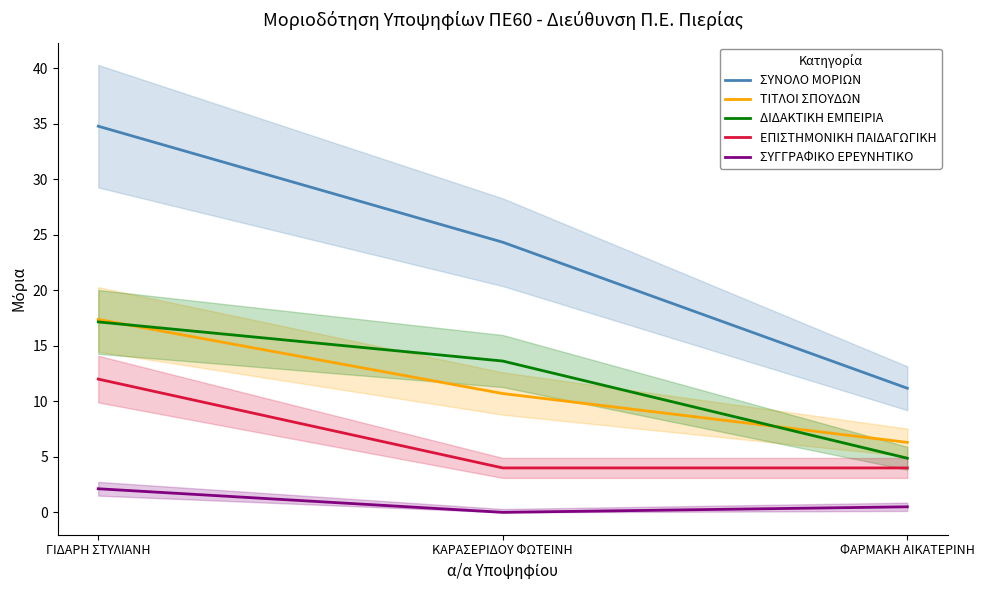

Which category has the highest value in the ΔΙΔΑΚΤΙΚΗ ΕΜΠΕΙΡΙΑ series?

ΓΙΔΑΡΗ ΣΤΥΛΙΑΝΗ